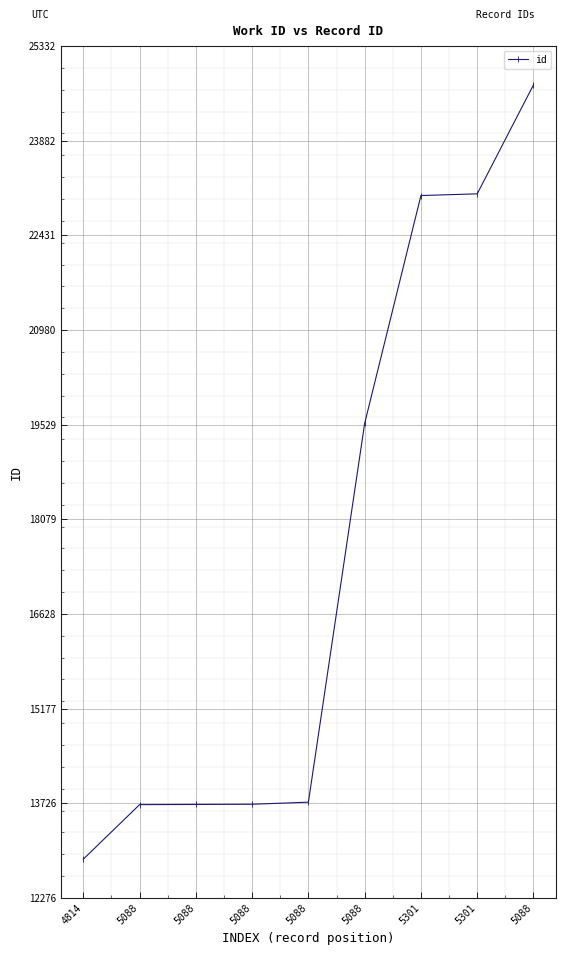

Does the chart have visible grid lines?

Yes